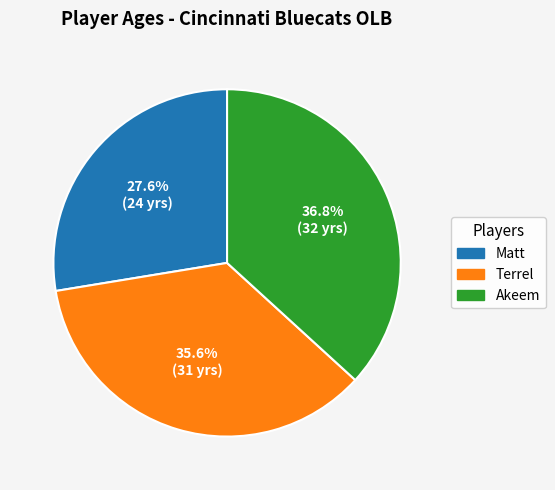

What percentage is NOT represented by Matt?

72.4%